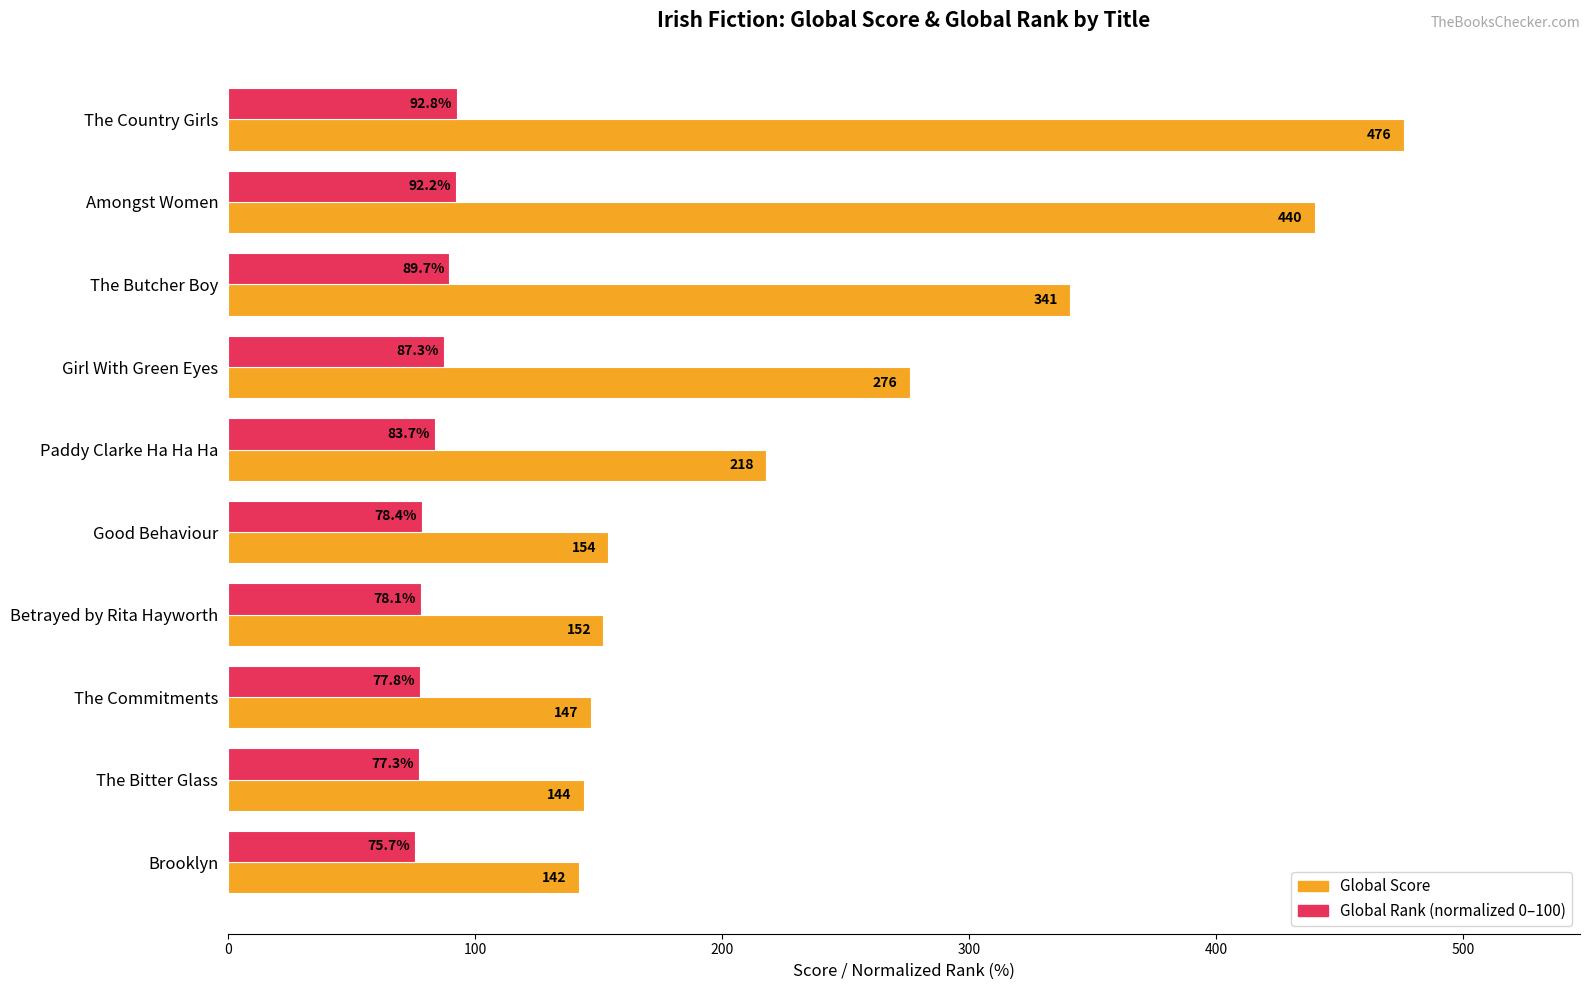

Count the number of data series in this chart.

2